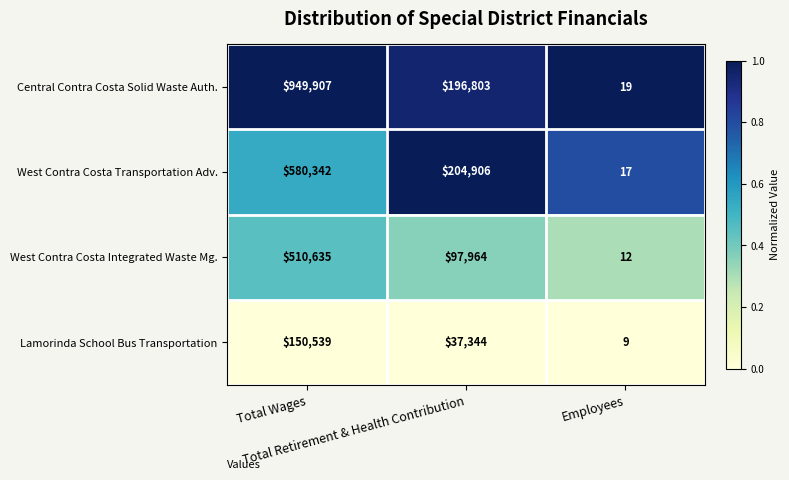

Which series has the largest total across all categories?

Central Contra Costa Solid Waste Auth.